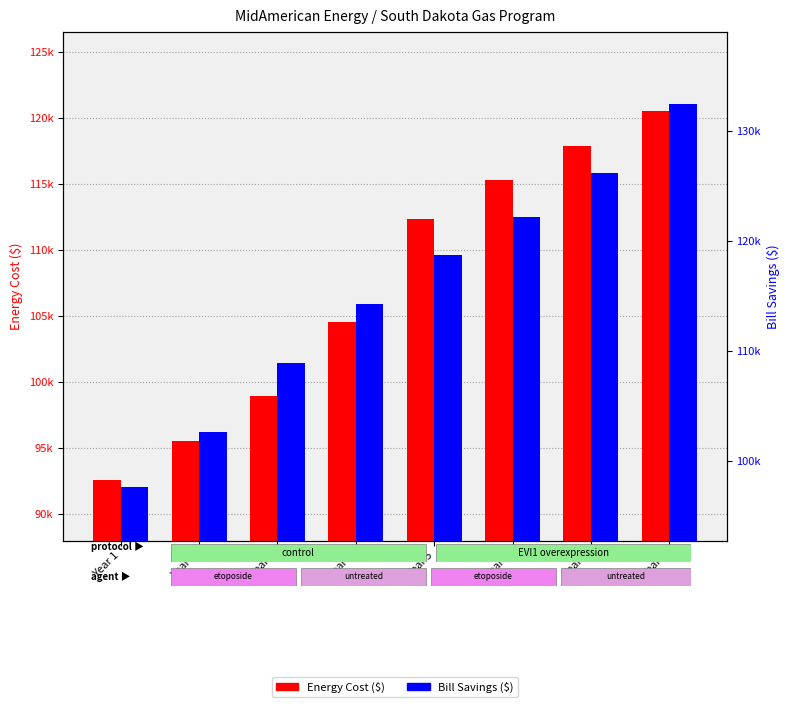

What is the difference between the maximum and minimum values in the Bill Savings ($) series?

34799.8